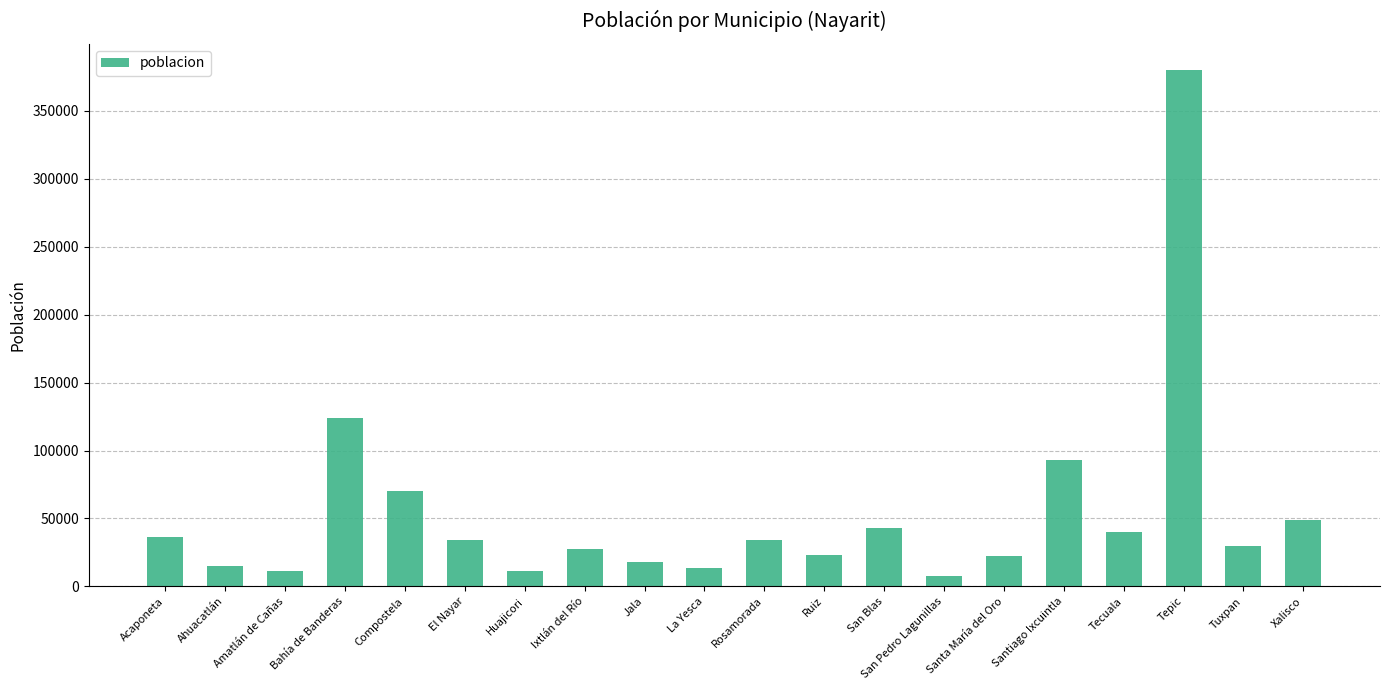

The value at San Pedro Lagunillas is 7510. True or false?

True